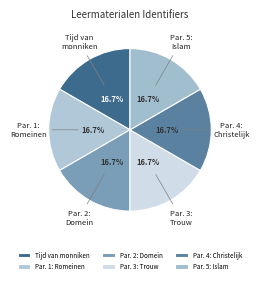

Count the number of slices in the pie.

6